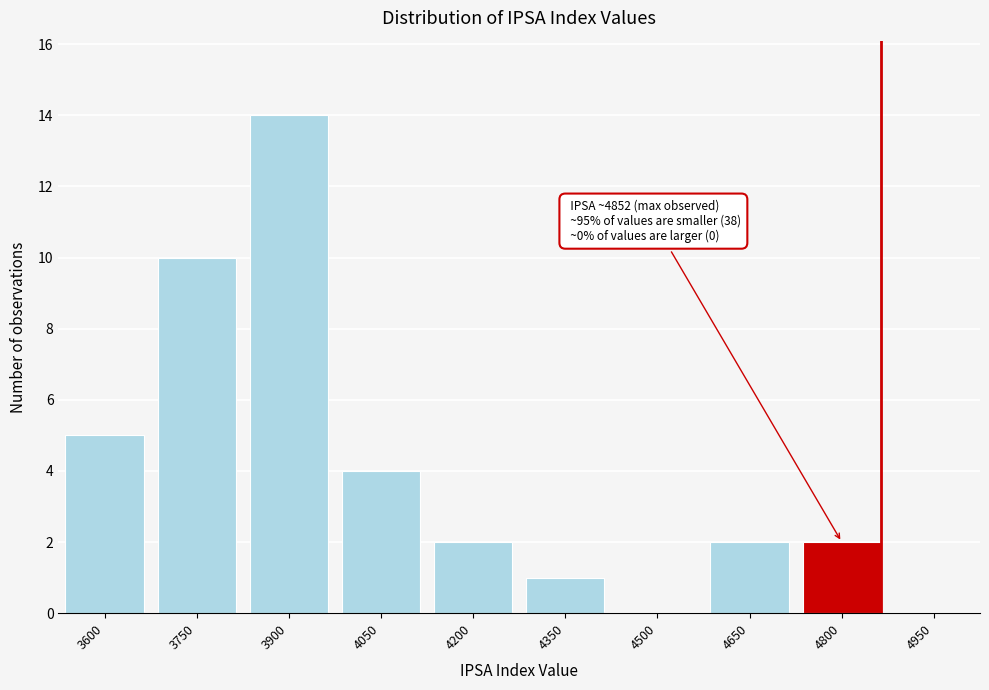

Reading left to right, what are all the values shown in this chart?

3600=5	3750=10	3900=14	4050=4	4200=2	4350=1	4500=0	4650=2	4800=2	4950=0